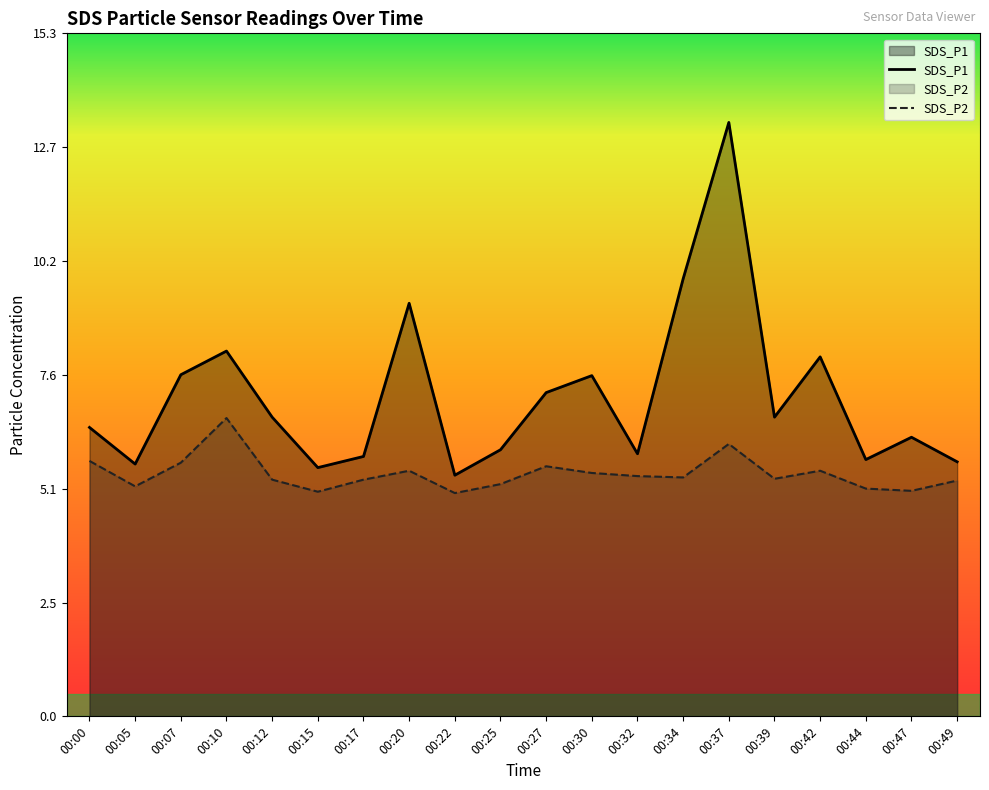

In SDS_P1, how many points are higher than both neighbors (excluding endpoints)?

6